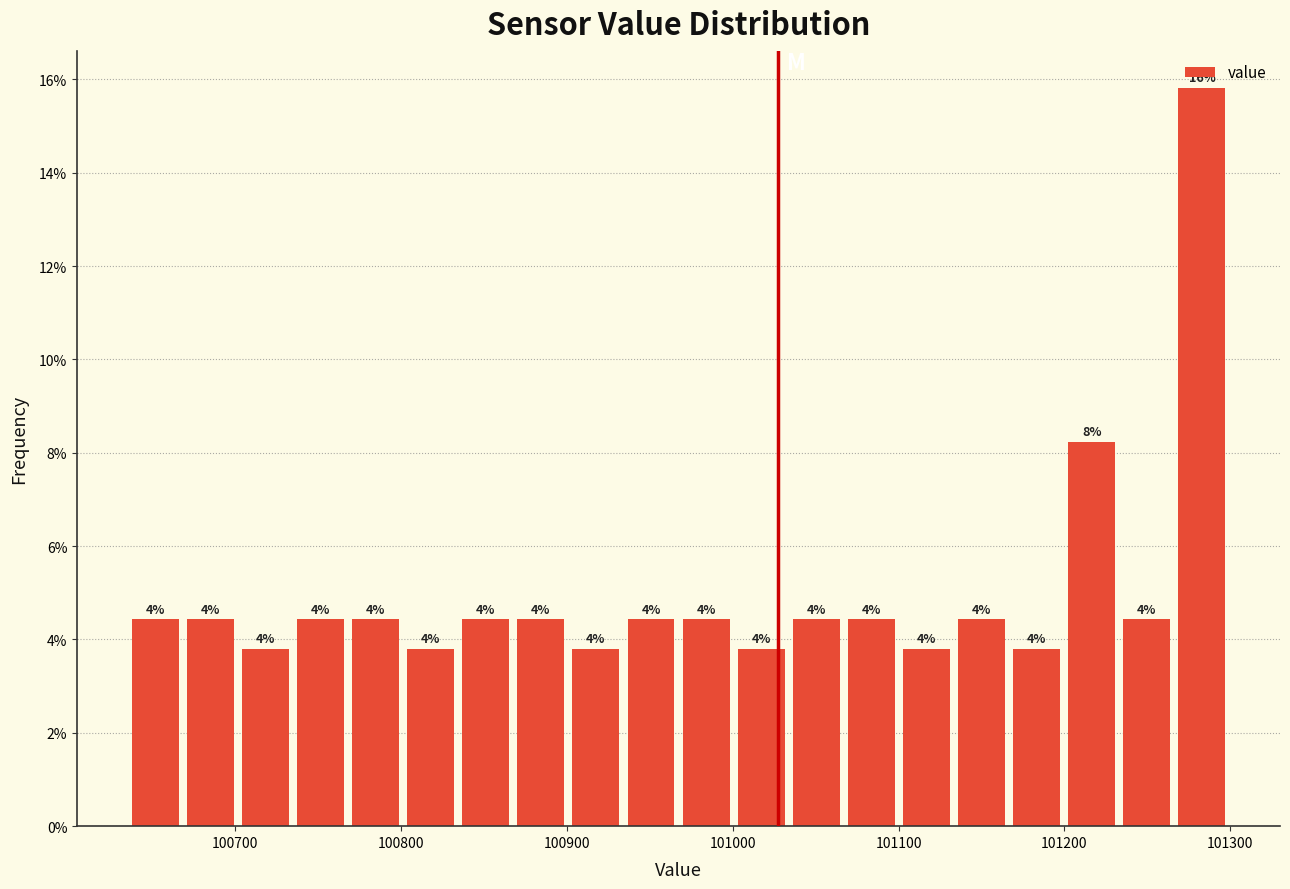

Read against the x-axis, roughly where is the centre of the tallest bar?

101280